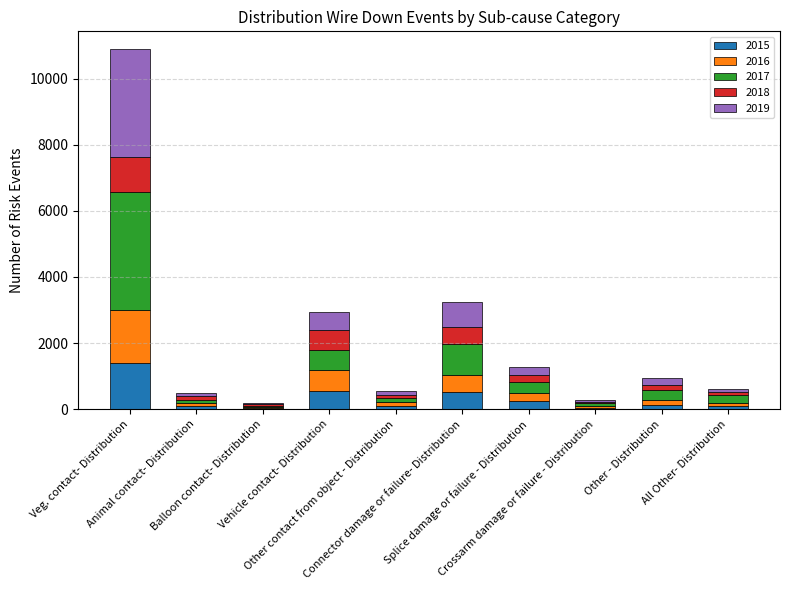

What is the maximum value for 2015?

1387